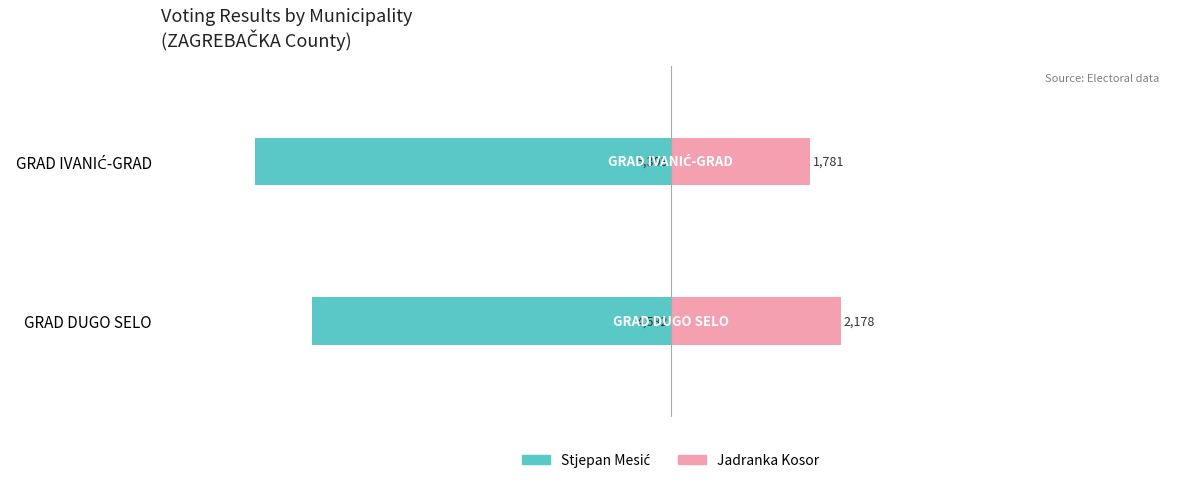

What are all the series names shown in the legend?

Stjepan Mesić, Jadranka Kosor